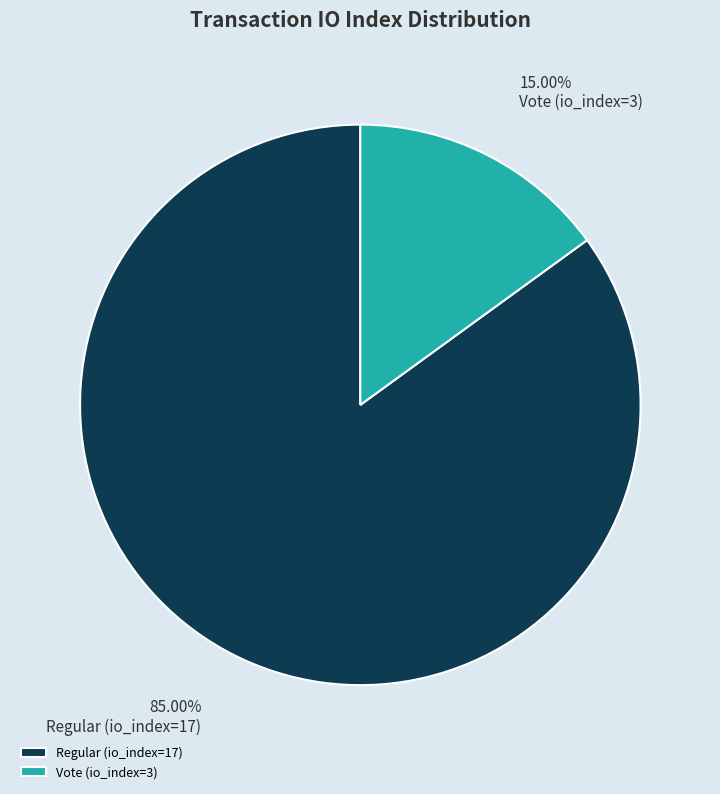

True or false: Vote (io_index=3) accounts for 26% of the total.

False